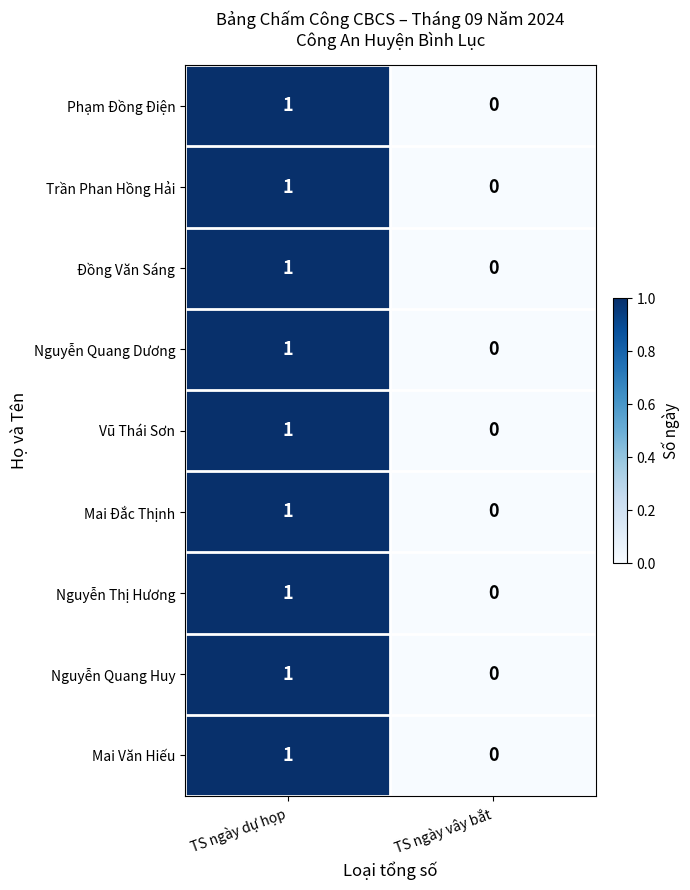

Is the value of Nguyễn Quang Huy at TS ngày dự họp greater than the value of Phạm Đồng Điện at TS ngày vây bắt?

Yes